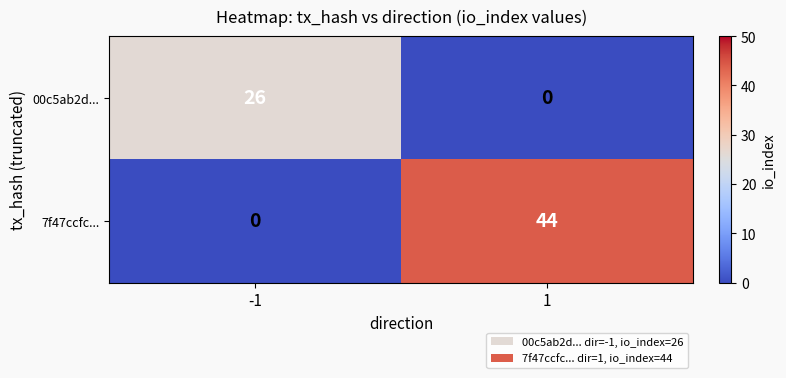

The value of 7f47ccfc... at 1 is 70. True or false?

False